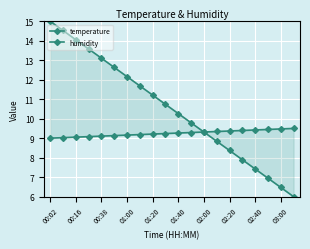

How many lines are shown in the chart?

2